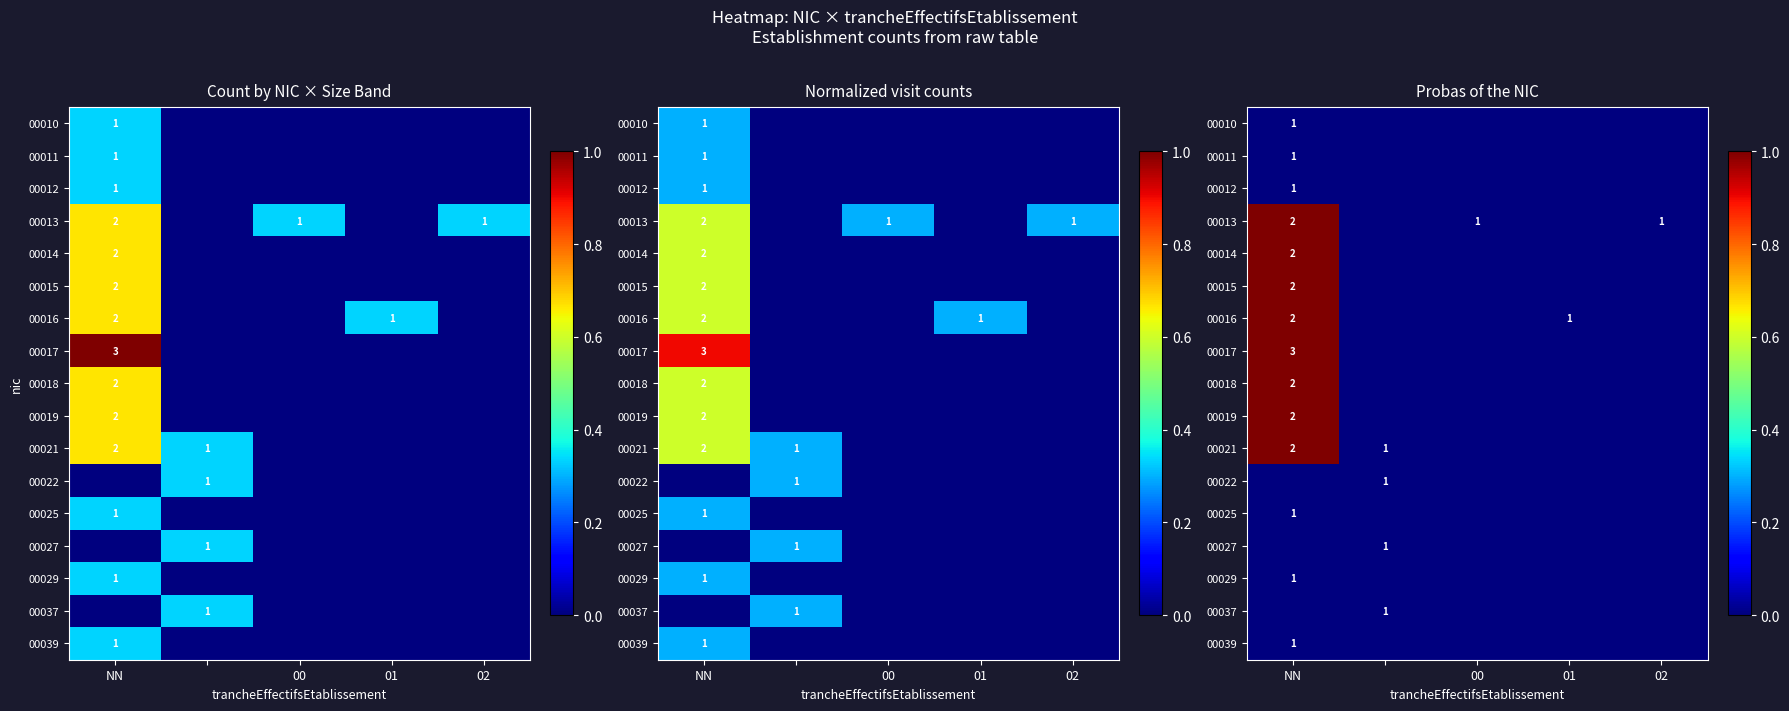

At which category is the sum across all series the highest?

NN